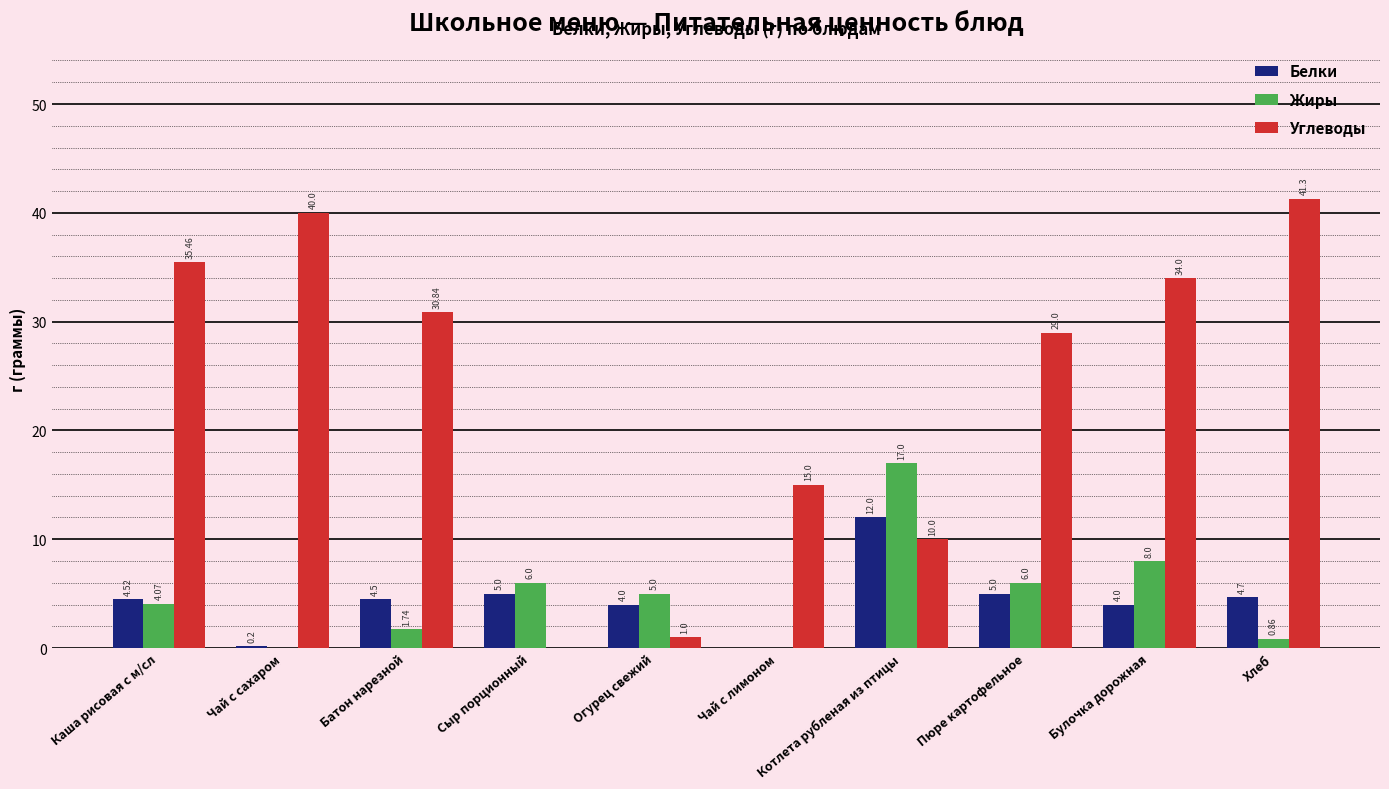

What is the difference between the Белки values at Каша рисовая с м/сл and Булочка дорожная?

0.5